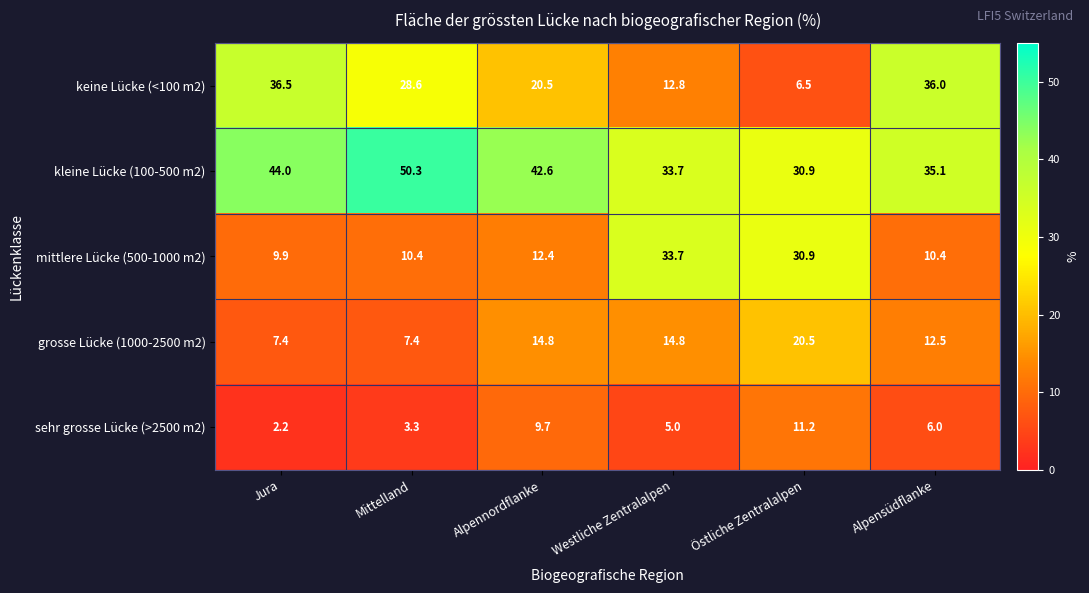

What is the difference between the highest and lowest values at Jura?

41.8